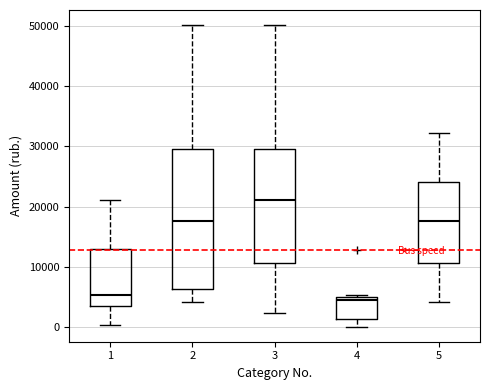

Reading left to right, read every box against the y-axis: the position of its median line, the range the box covers, and the ends of its whiskers. The values are not printed on the chart, so give them approximately, as read against the axis.

1: median 5000, box 3000 to 13000, whiskers 0 to 21000
2: median 18000, box 6000 to 30000, whiskers 4000 to 50000
3: median 21000, box 11000 to 30000, whiskers 2000 to 50000
4: median 4000, box 1000 to 5000, whiskers 0 to 5000 (just above the box's upper edge)
5: median 18000, box 11000 to 24000, whiskers 4000 to 32000